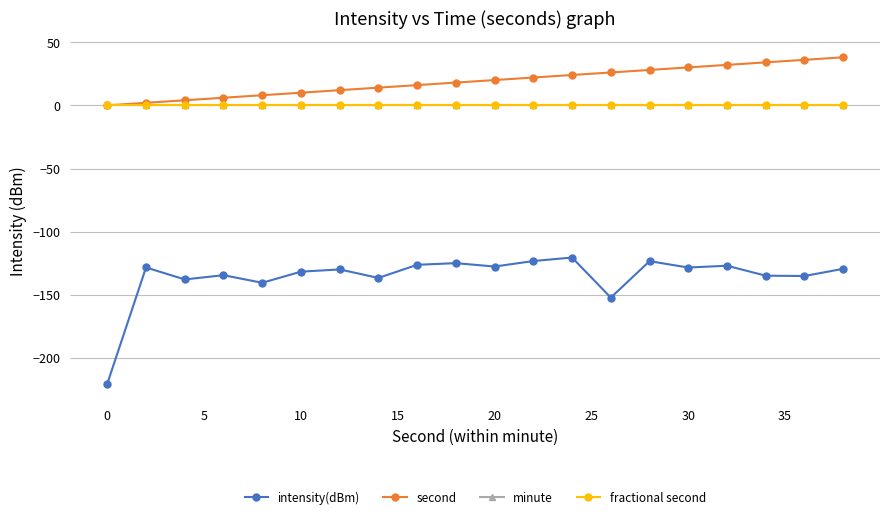

Which series has the widest spread of values?

intensity(dBm)